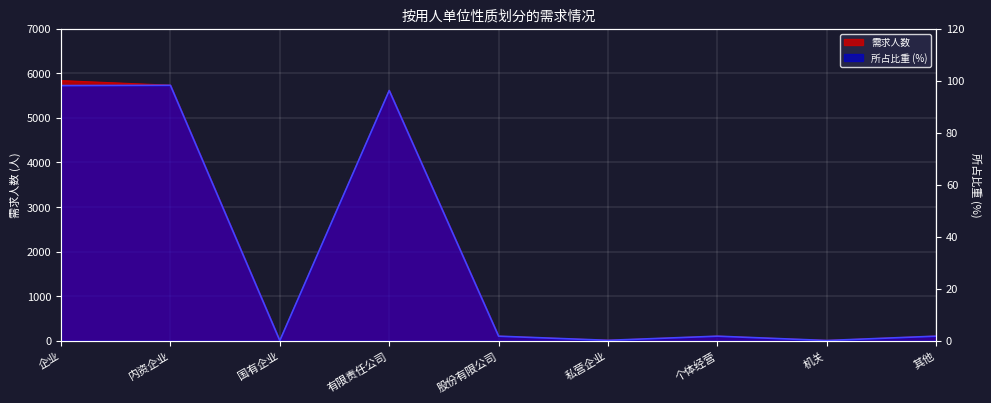

What is the sum of all 所占比重 values?

298.2